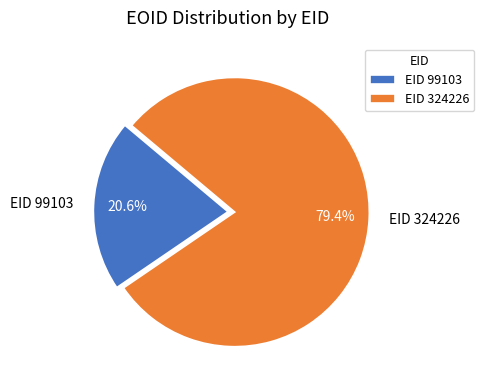

To the nearest percent, what portion does EID 99103 represent?

21%